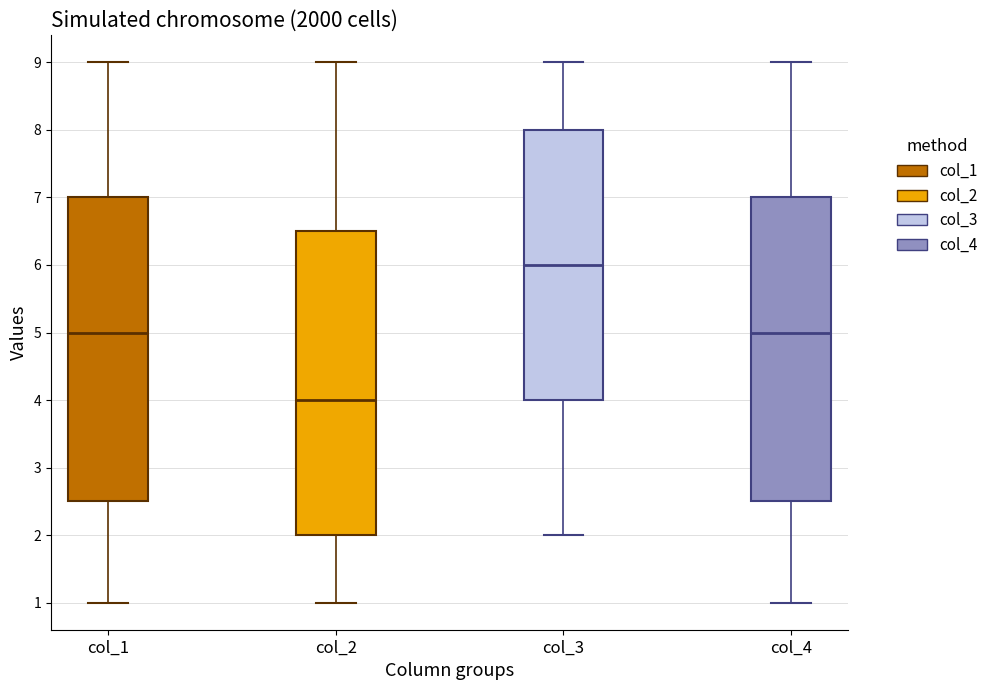

Reading left to right, read every box against the y-axis: the position of its median line, the range the box covers, and the ends of its whiskers. The values are not printed on the chart, so give them approximately, as read against the axis.

col_1: median 5.0, box 2.5 to 7.0, whiskers 1.0 to 9.0
col_2: median 4.0, box 2.0 to 6.5, whiskers 1.0 to 9.0
col_3: median 6.0, box 4.0 to 8.0, whiskers 2.0 to 9.0
col_4: median 5.0, box 2.5 to 7.0, whiskers 1.0 to 9.0